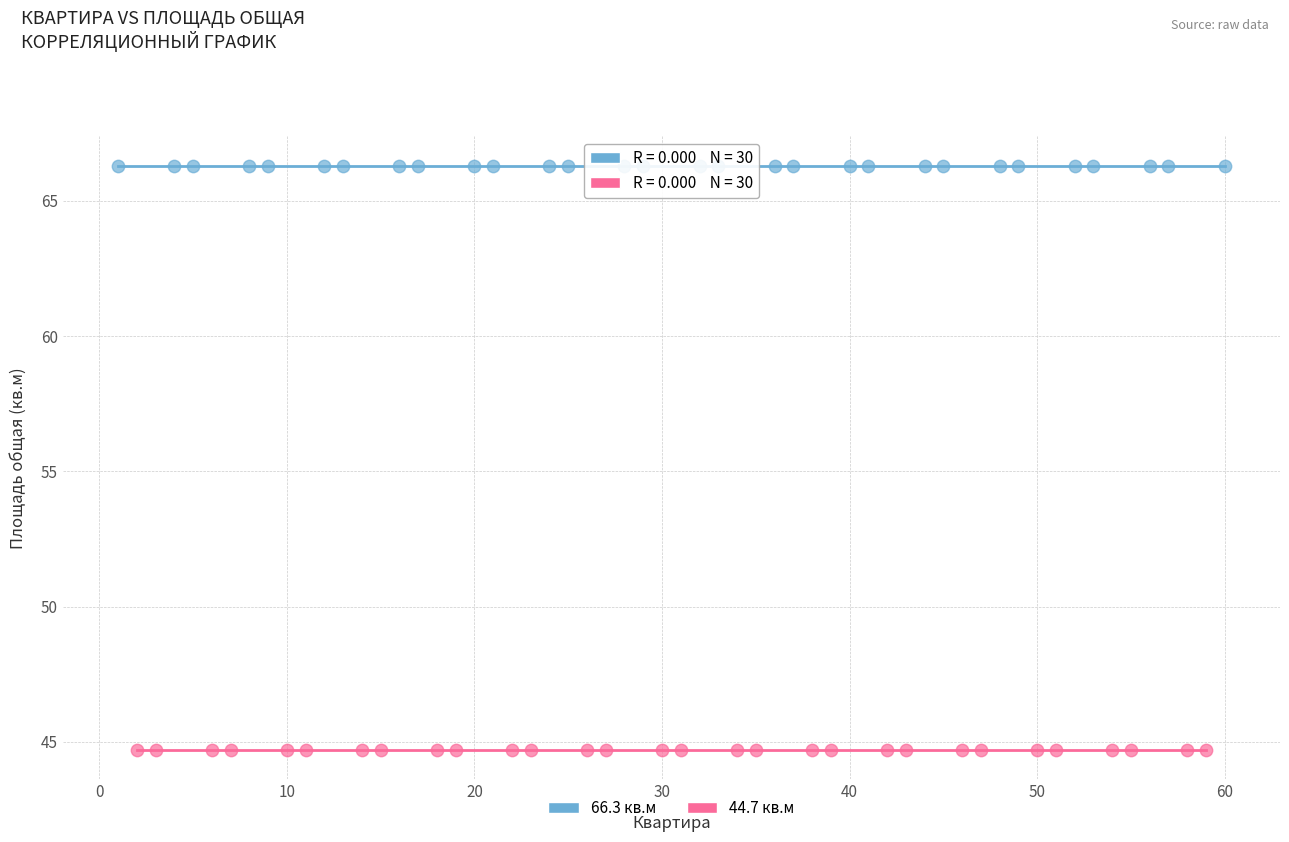

Which series contains the lowest Y value?

44.7 кв.м